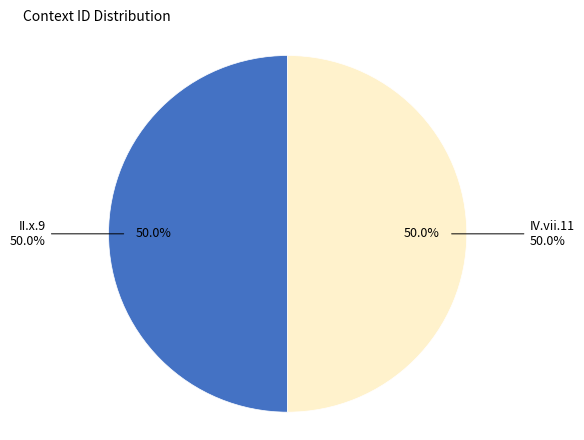

Which category has the smallest portion of the pie?

II.x.9